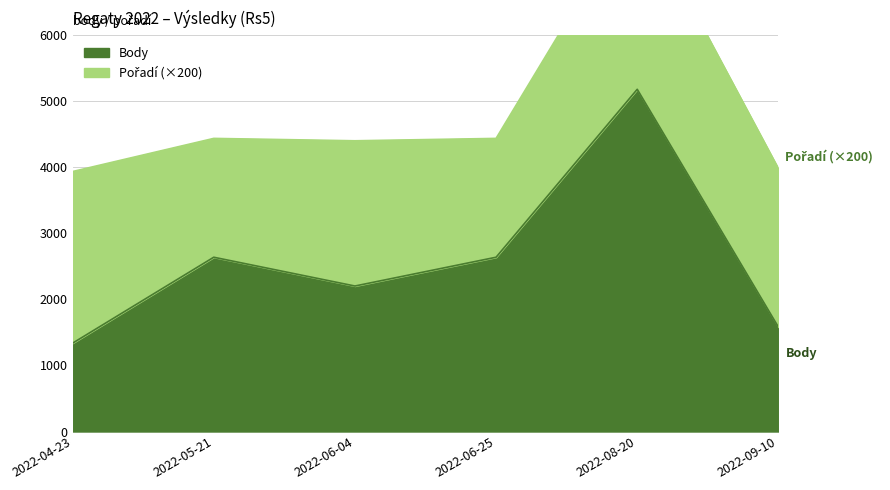

The value at 2022-05-21 is 833. True or false?

False